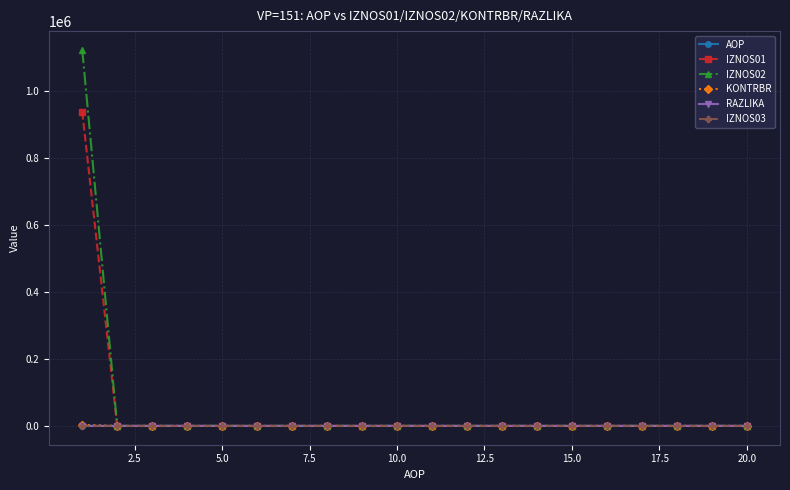

Which series has the widest spread of values?

IZNOS02